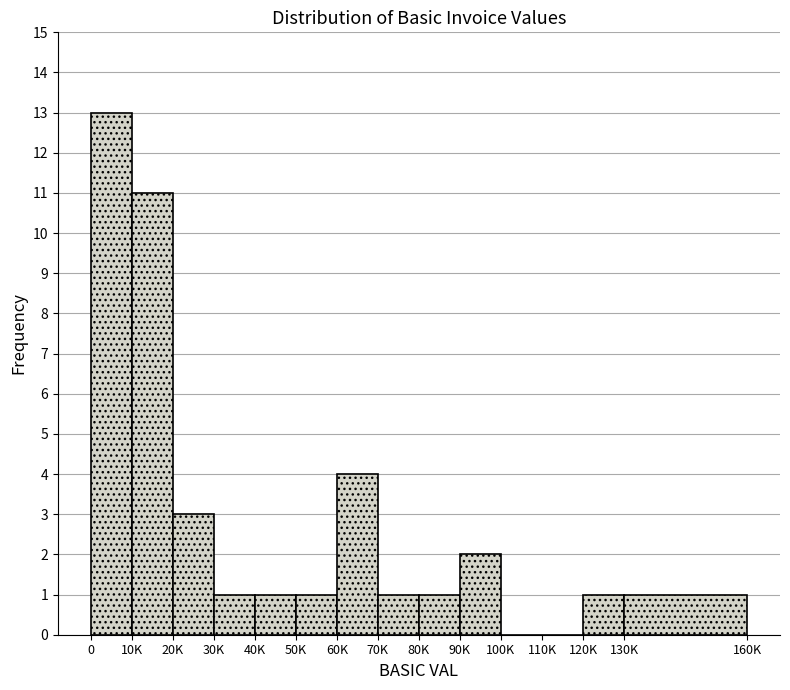

Reading left to right, extract all data points from this chart.

0=13	10K=11	20K=3	30K=1	40K=1	50K=1	60K=4	70K=1	80K=1	90K=2	100K=0	110K=0	120K=1	130K=1